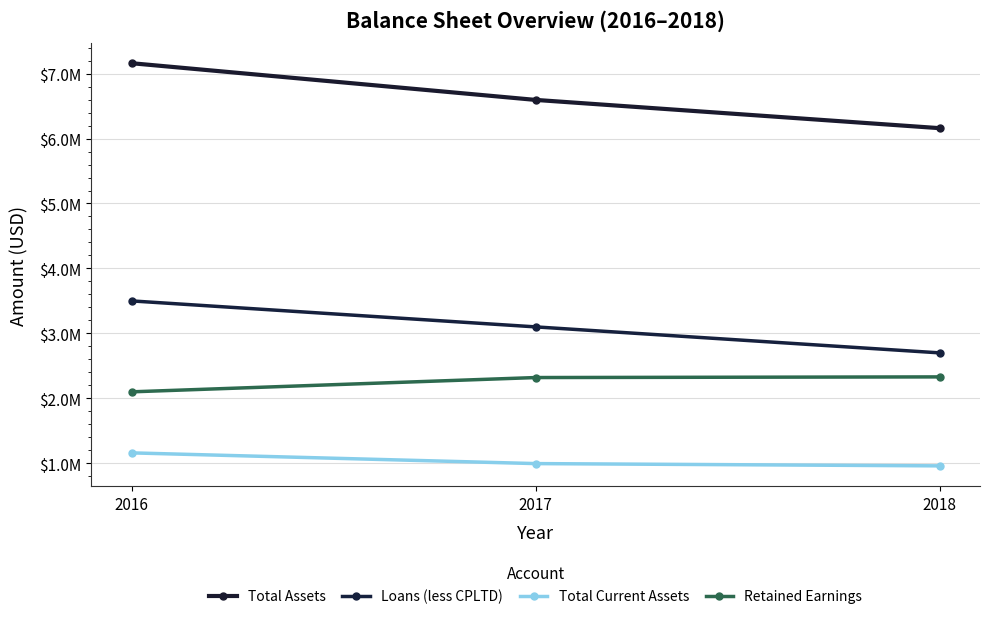

What is the sum of the Total Assets values at 2016 and 2017?

13755000